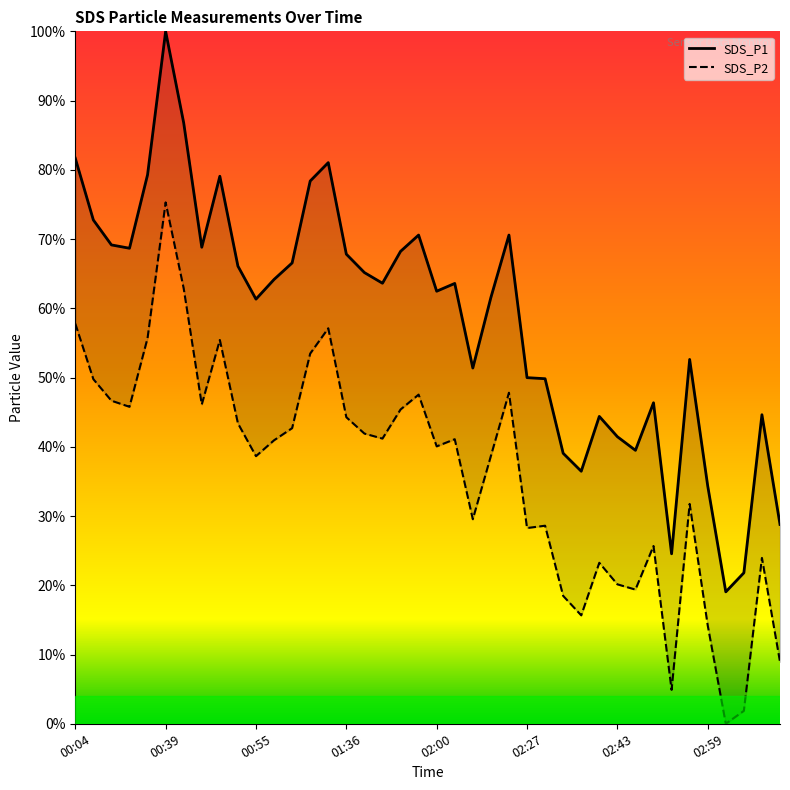

Where is the first local minimum for SDS_P1?

00:34